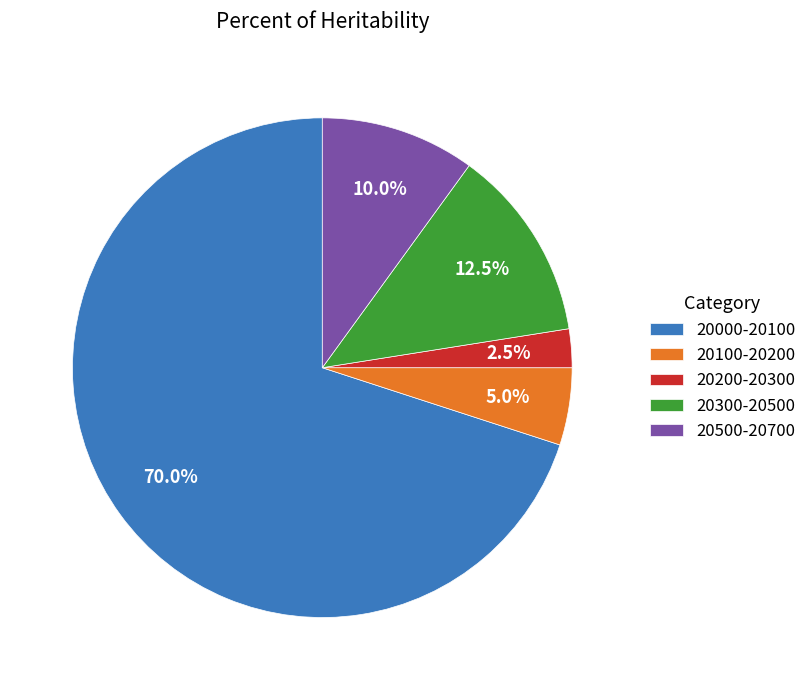

Approximately how many times larger is the value at 20500-20700 compared to 20100-20200?

2.0